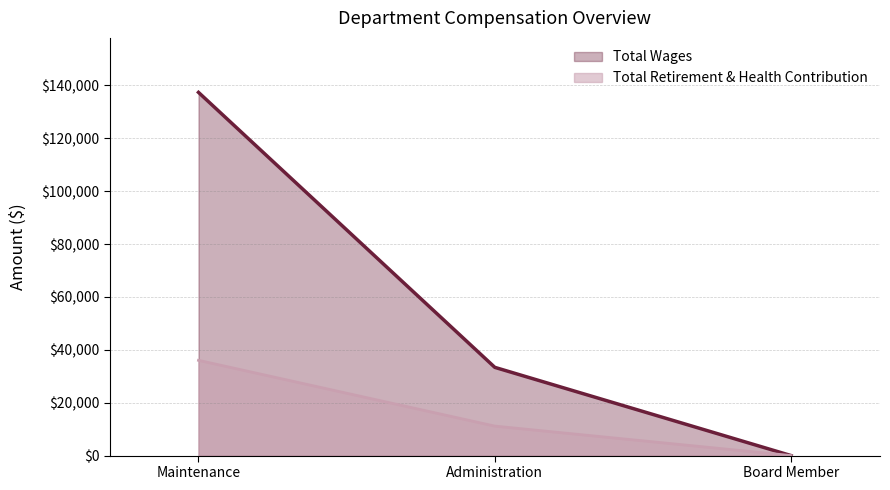

Between Administration and Board Member, which series saw the biggest shift?

Total Wages